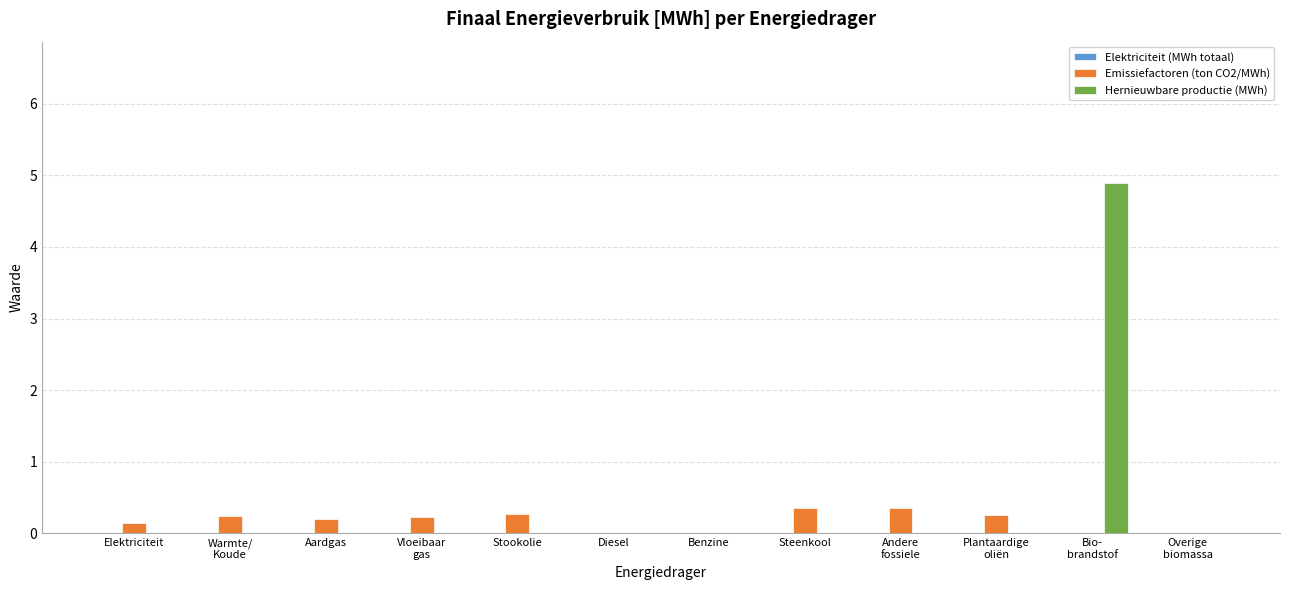

What is the maximum value shown in the chart?

4.9